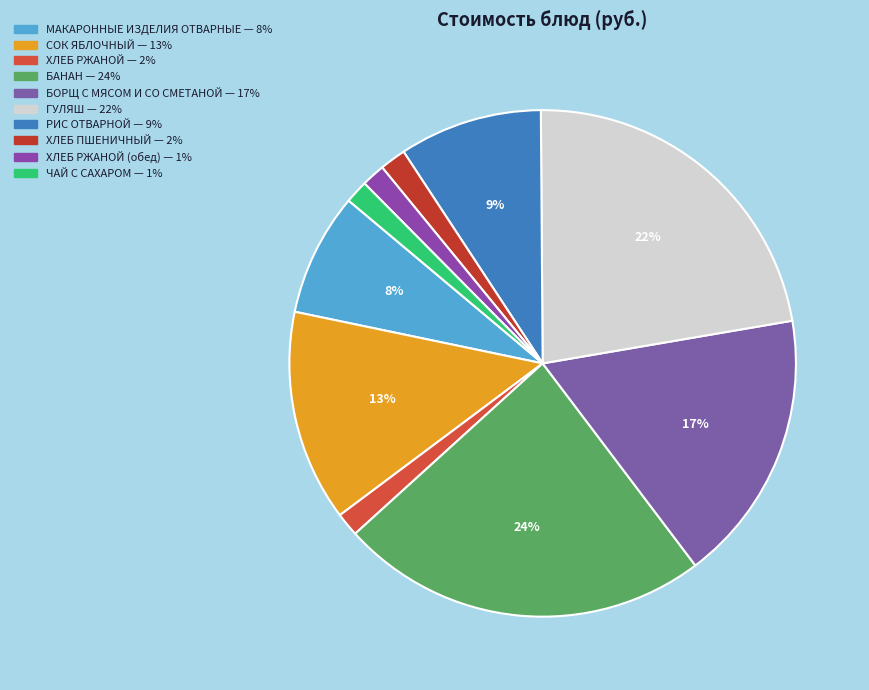

What is the smallest slice in the pie chart?

ЧАЙ С САХАРОМ